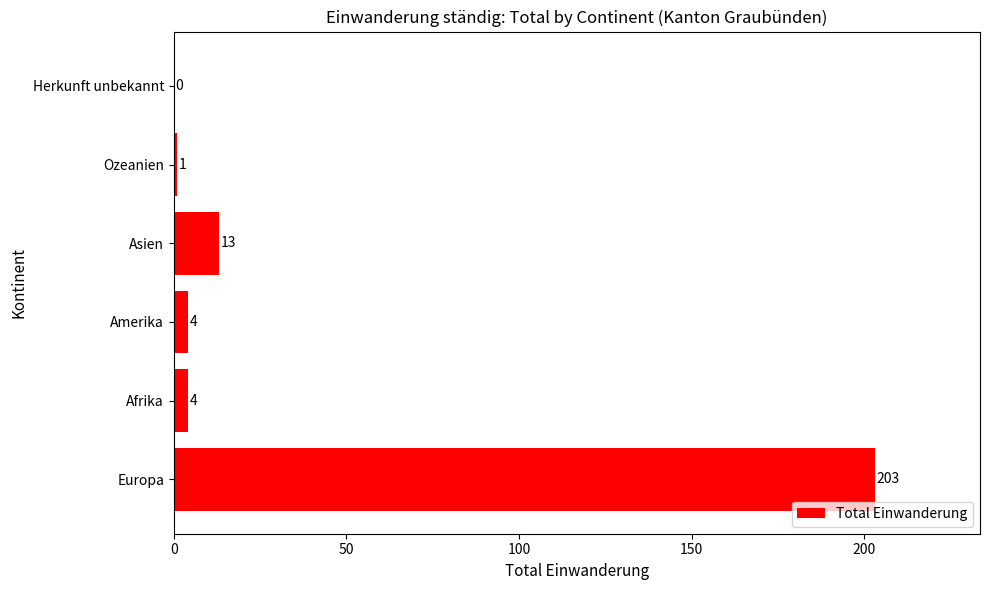

Reading bottom to top, extract all data points from this chart.

Europa=203	Afrika=4	Amerika=4	Asien=13	Ozeanien=1	Herkunft unbekannt=0